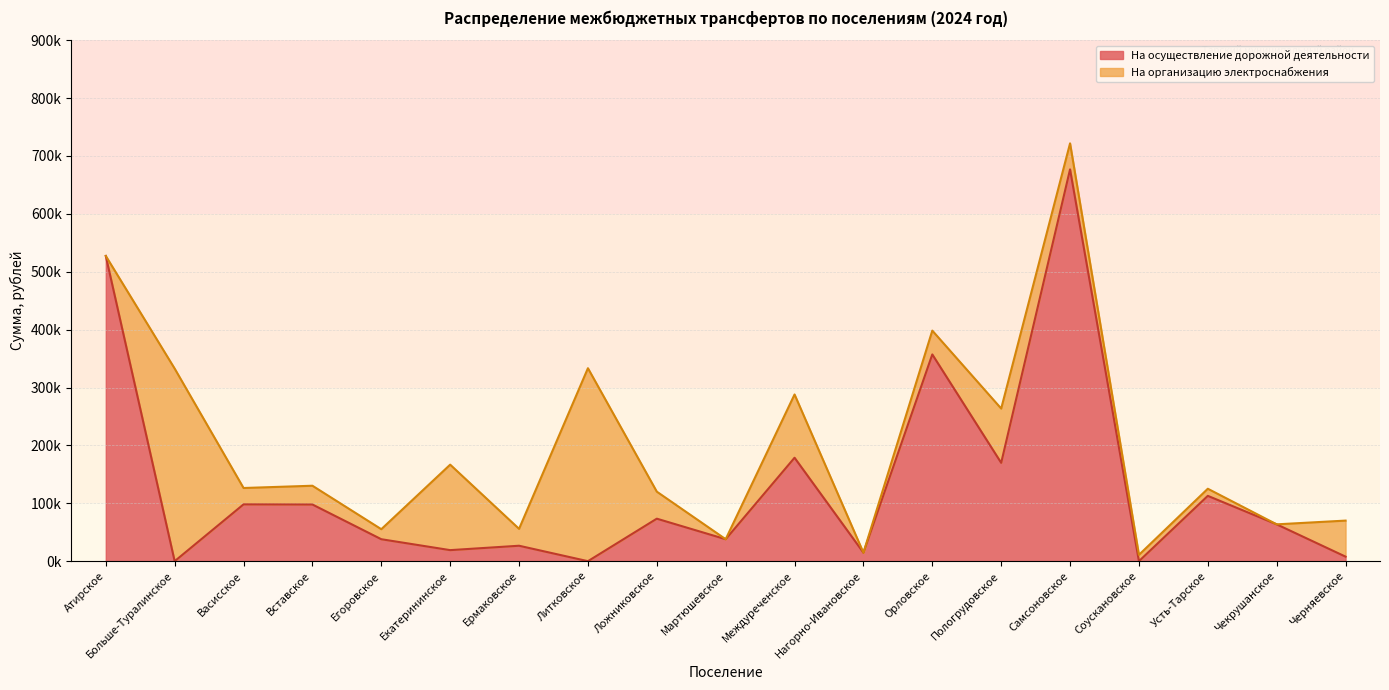

The value at Егоровское is 14347.4. True or false?

False